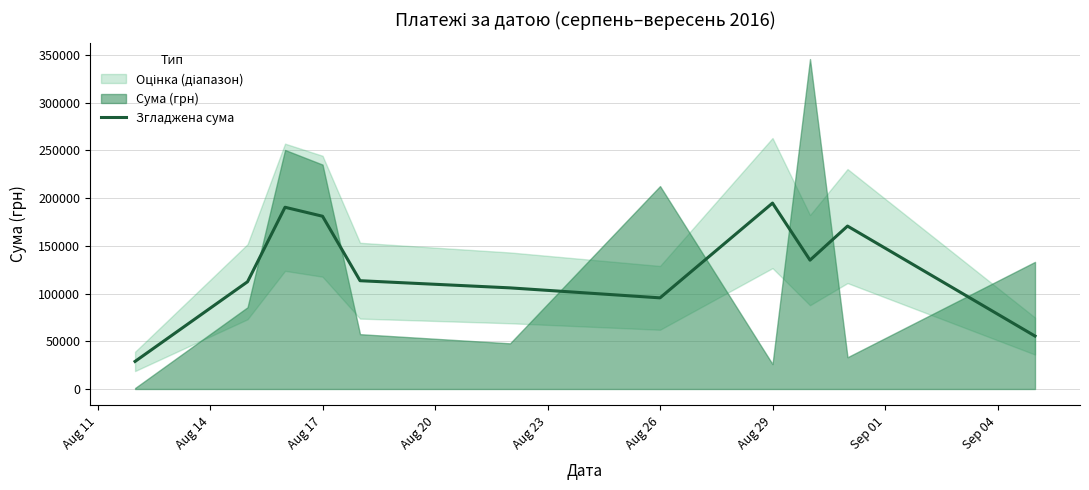

What is the lowest value of the Згладжена сума series?

28882.8